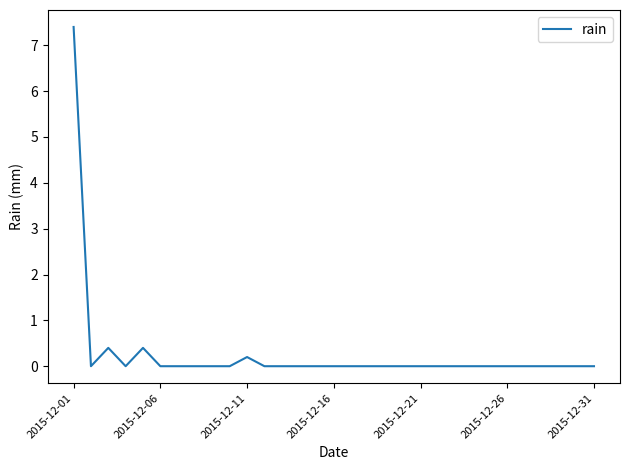

What is the difference between the maximum and minimum values?

7.4